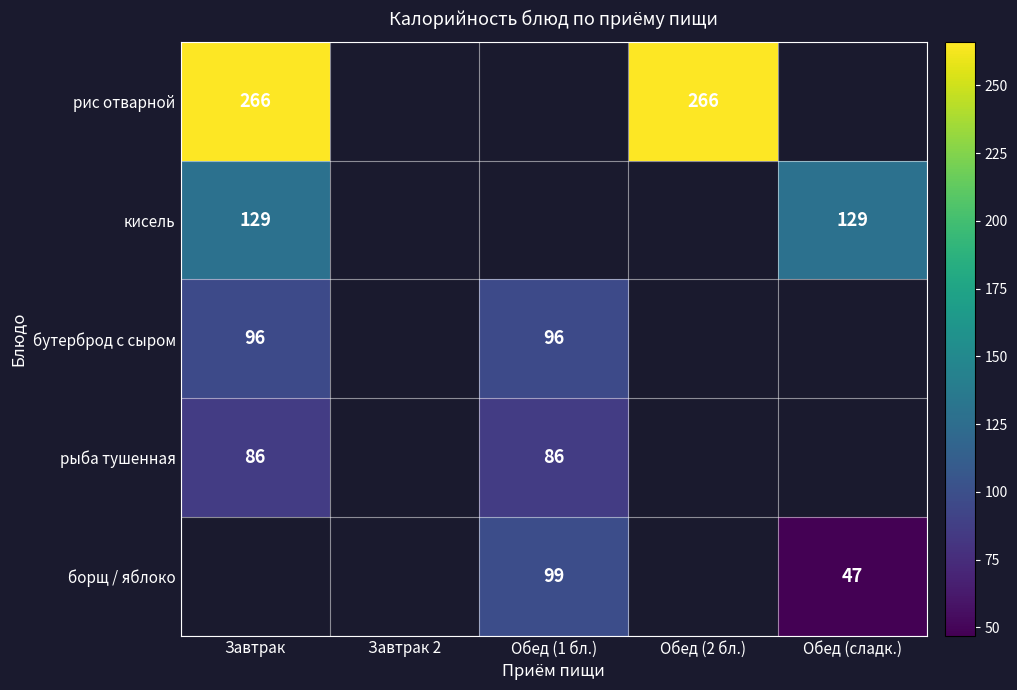

What is the minimum value shown in the chart?

47.0